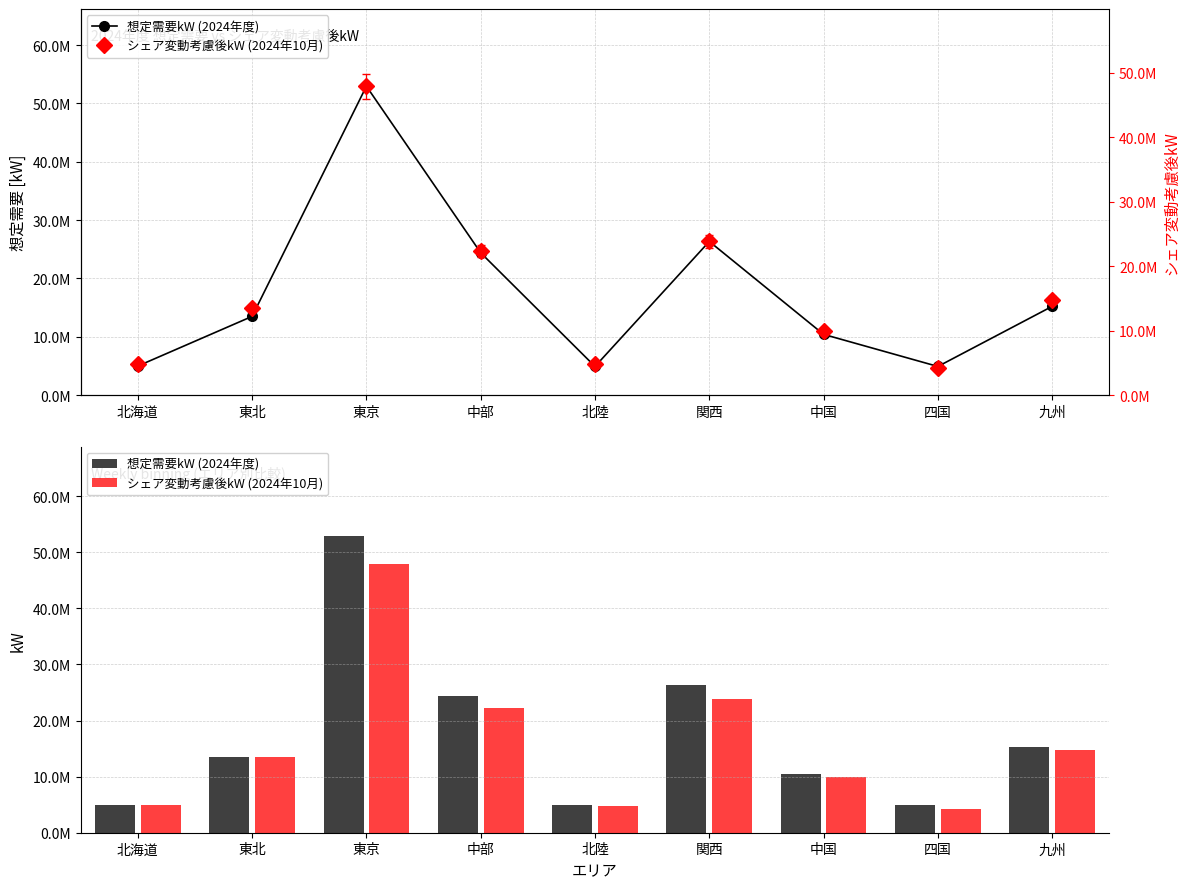

Is the value of シェア変動考慮後kW (2024年10月) at 東北 greater than the value of 想定需要kW (2024年度) at 四国?

Yes